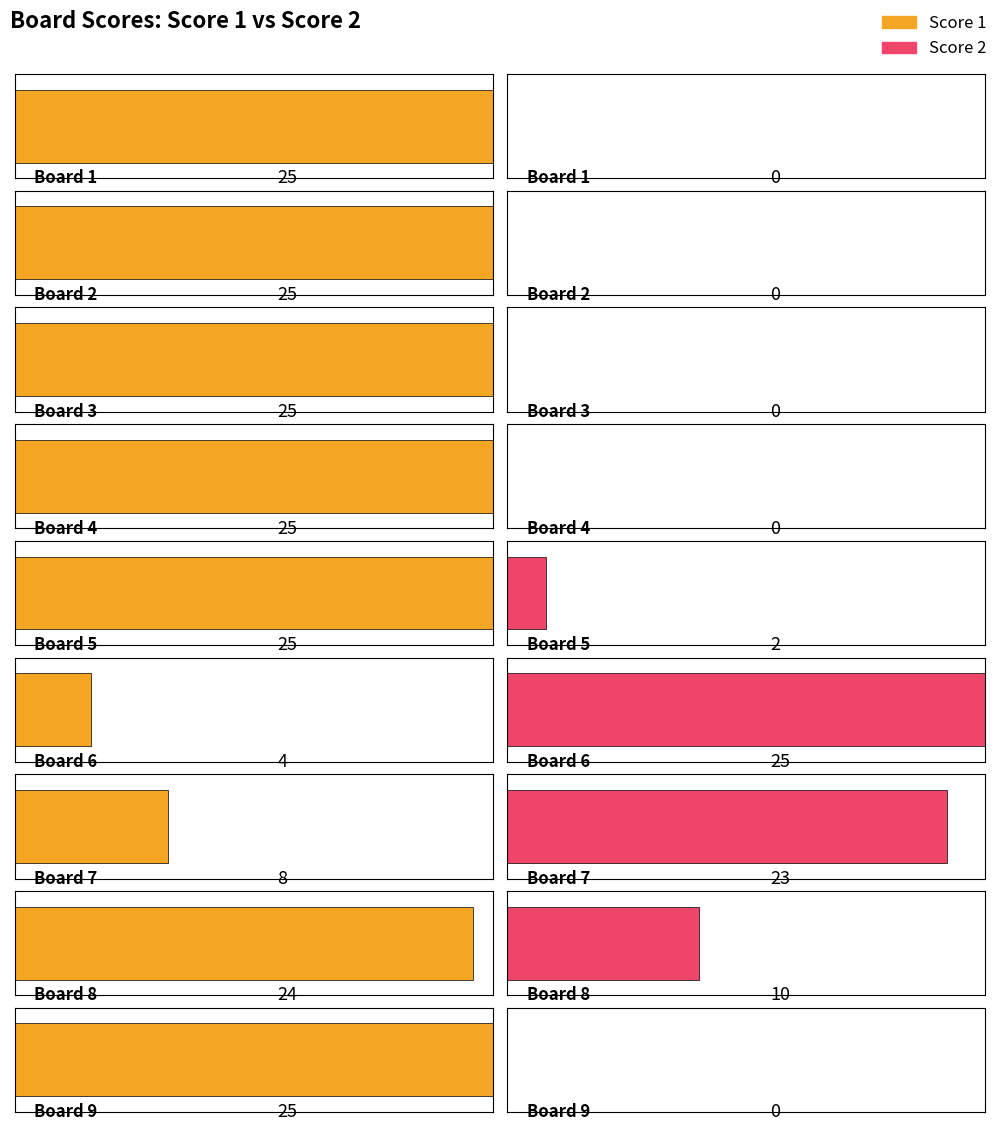

What is the difference between the Score 2 values at Board 5 and Board 1?

2